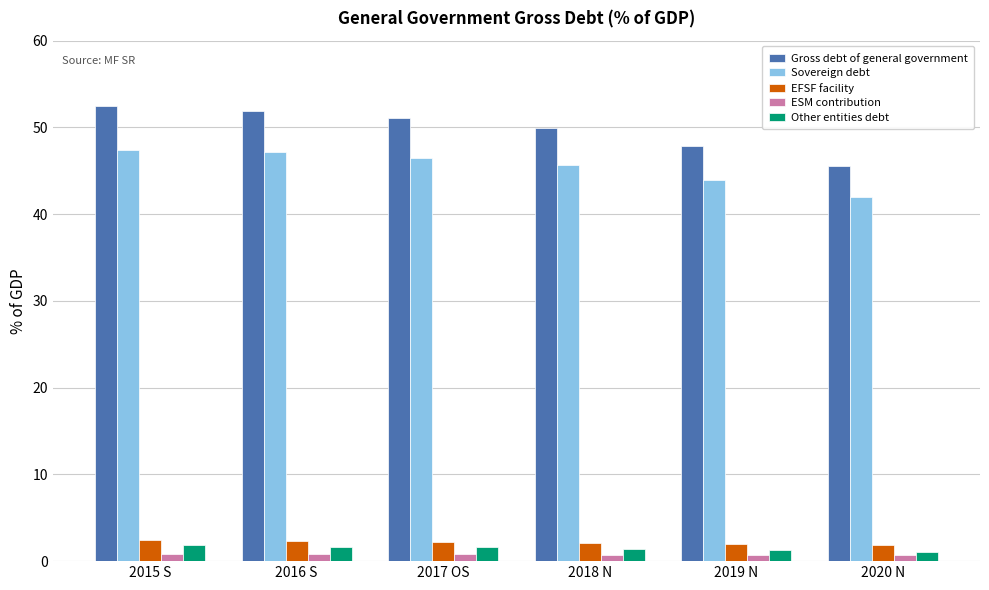

How many distinct data groups are displayed?

5